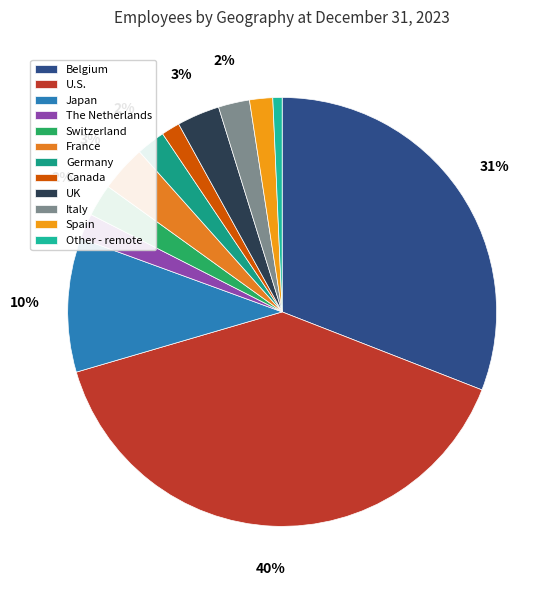

To the nearest percent, what portion does Germany represent?

2%